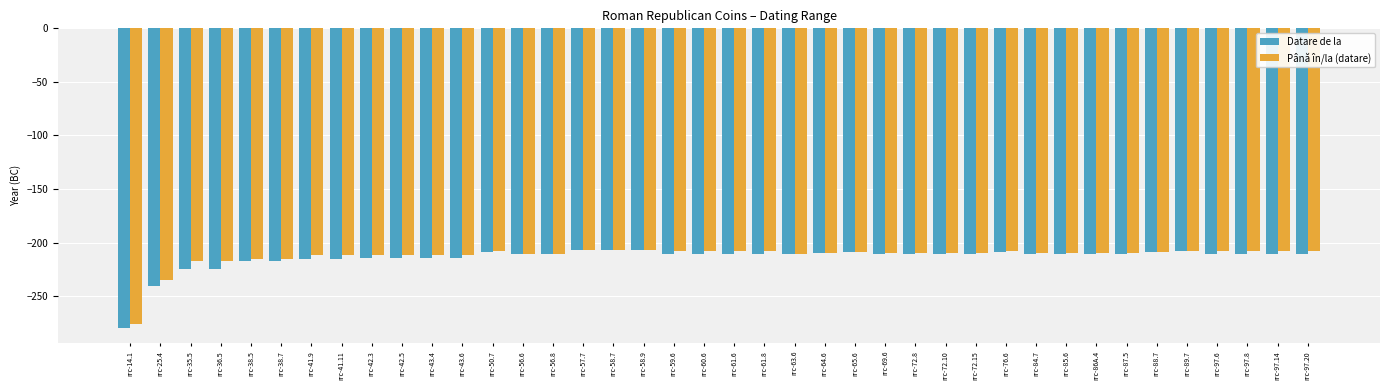

What is the difference between the second highest and minimum values in the Până în/la (datare) series?

69